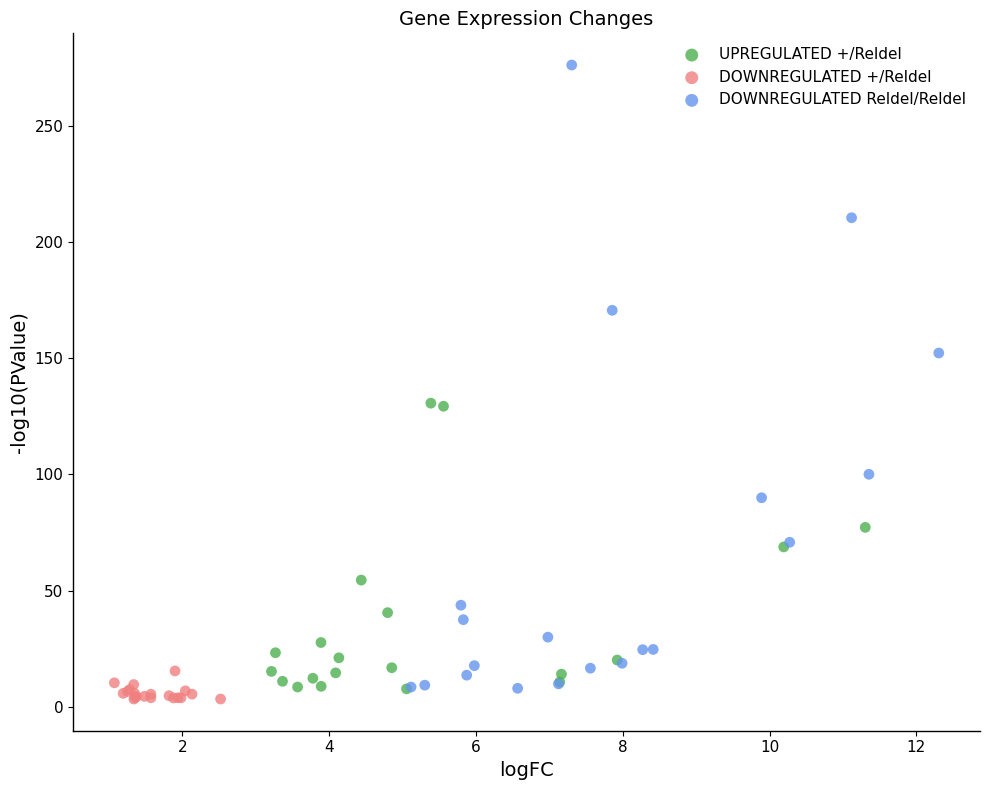

Which series has the largest Y range (max minus min)?

DOWNREGULATED Reldel/Reldel